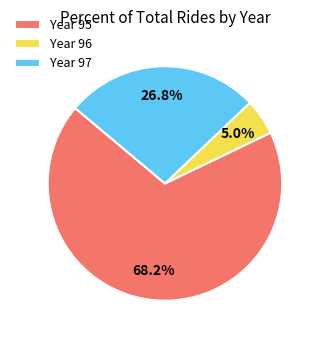

Which slice is the smallest?

Year 96